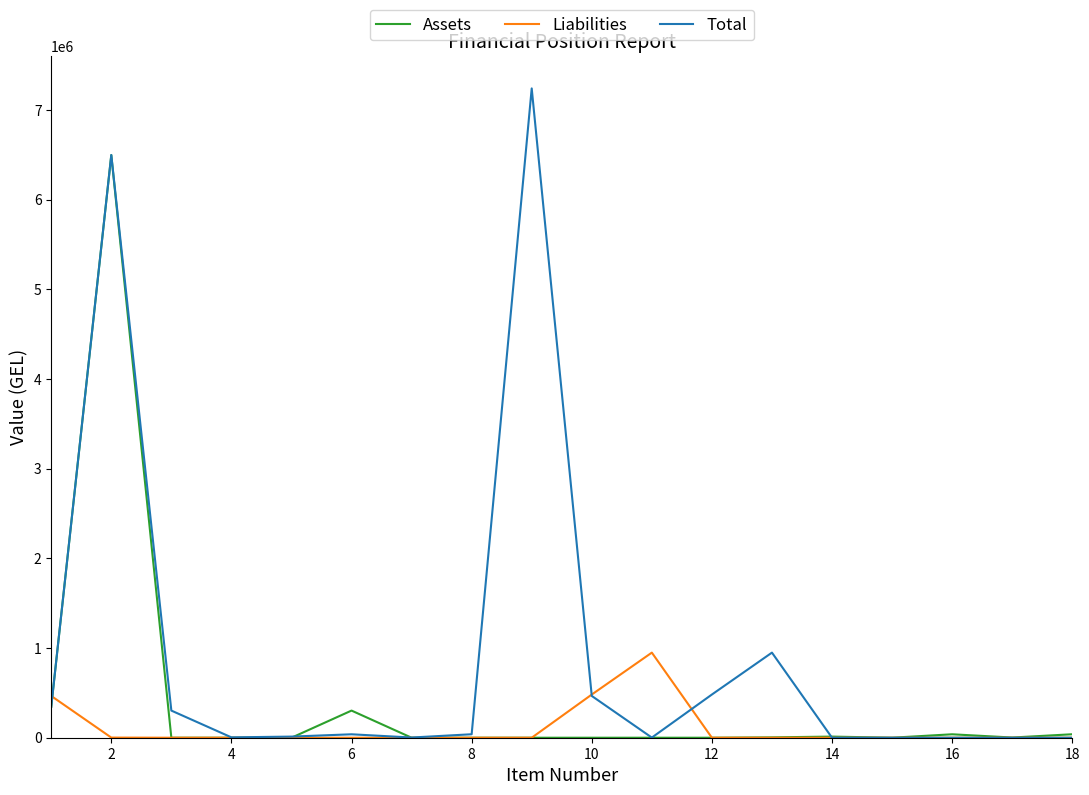

What is the difference between the maximum and minimum values in the Total series?

7240546.6